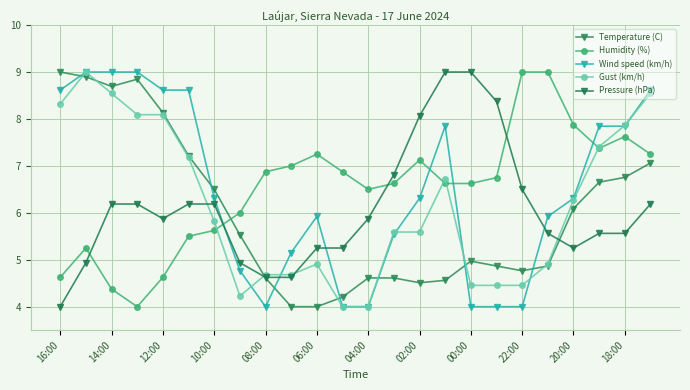

How many intersections are there between Pressure (hPa) and Humidity (%)?

4